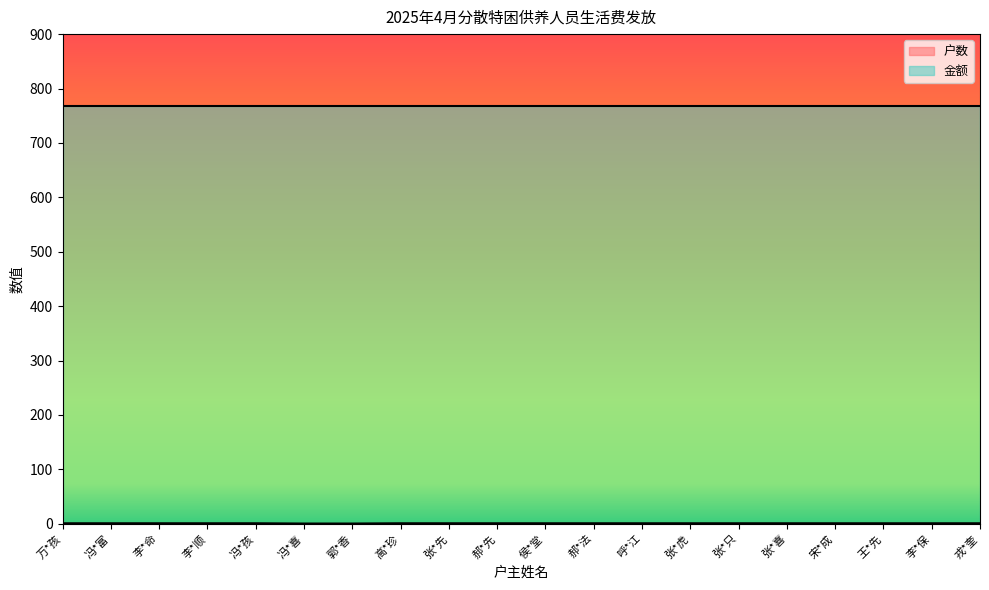

List the labels in order of value, largest first.

万*孩, 冯*富, 李*命, 李*顺, 冯*孩, 高*珍, 张*先, 郝*先, 侯*堂, 郝*法, 呼*江, 张*虎, 张*只, 张*喜, 宋*成, 王*先, 李*保, 戎*奎, 冯*喜, 郭*香